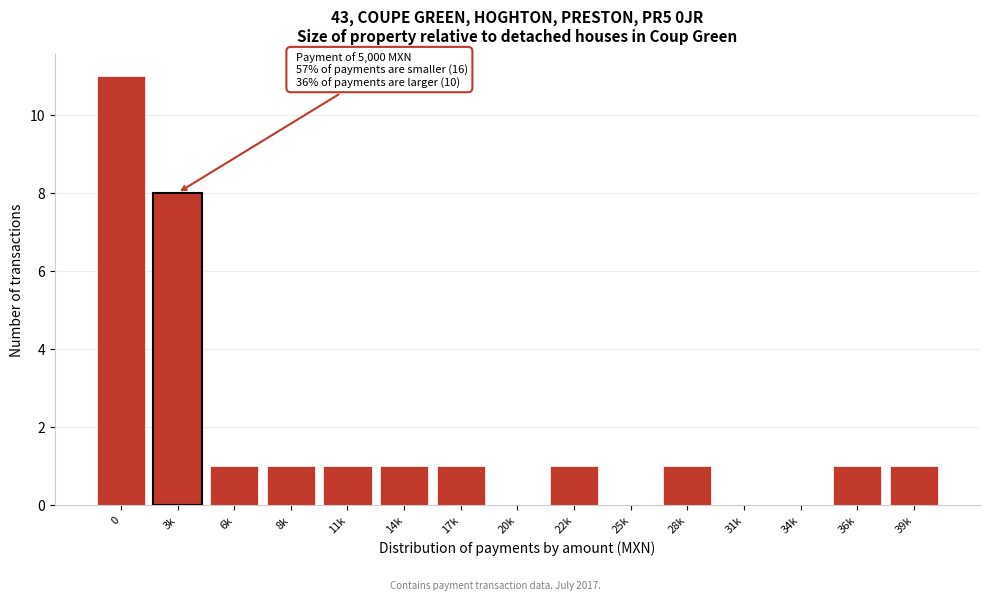

Reading left to right, list all the values displayed in this chart.

0=11	3k=8	6k=1	8k=1	11k=1	14k=1	17k=1	20k=0	22k=1	25k=0	28k=1	31k=0	34k=0	36k=1	39k=1